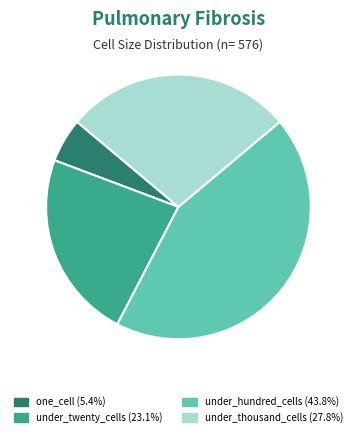

Is there a majority slice in this chart?

No